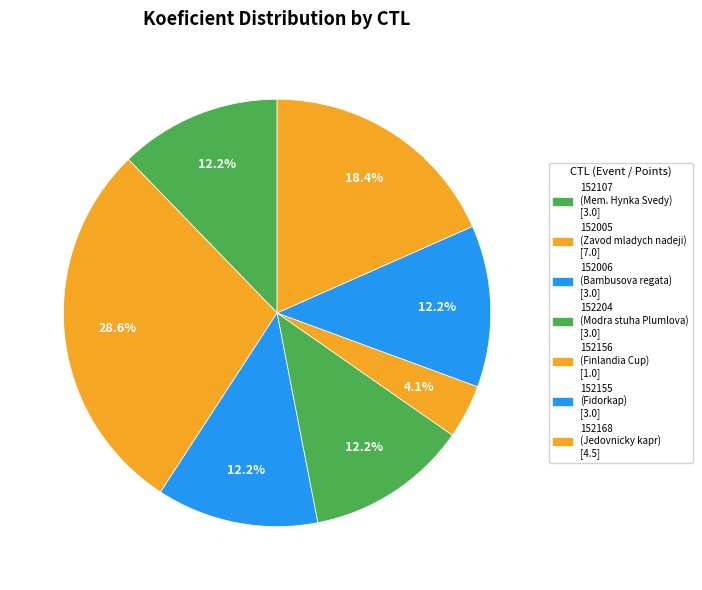

Which slice is the smallest?

152156